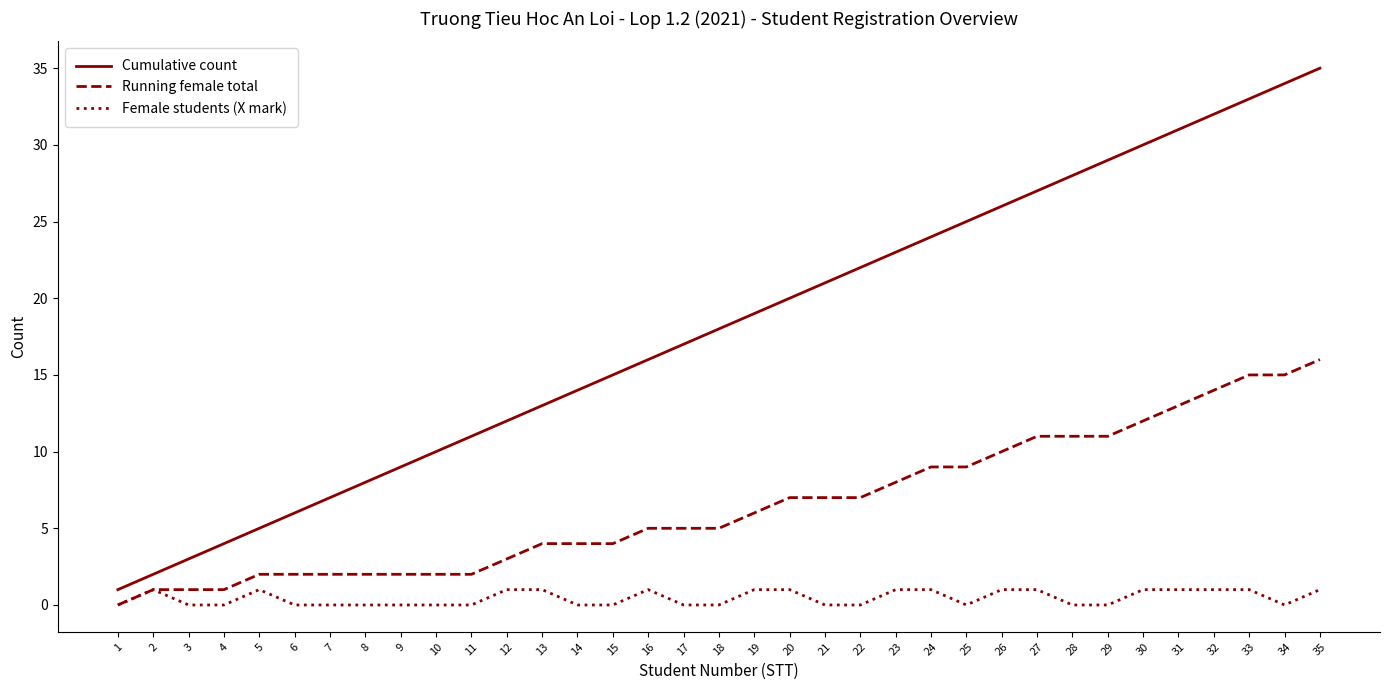

Between 23 and 29, which series saw the biggest shift?

Cumulative count